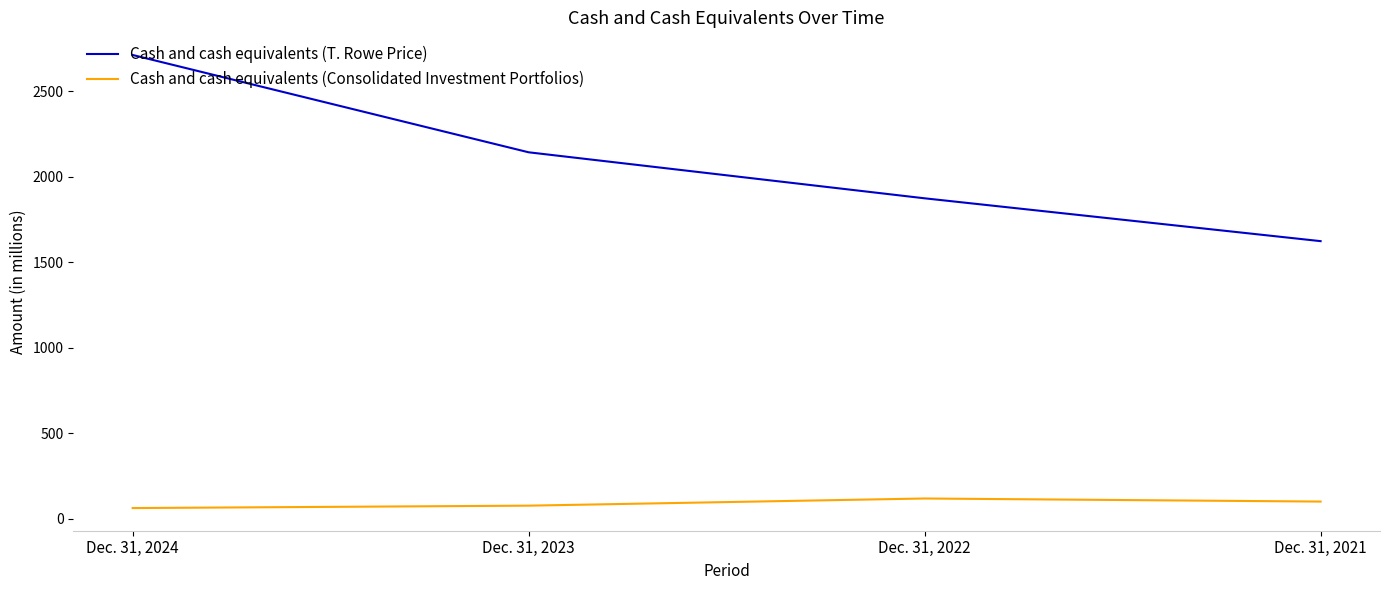

The value of Cash and cash equivalents (Consolidated Investment Portfolios) at Dec. 31, 2021 is 101.1. True or false?

True